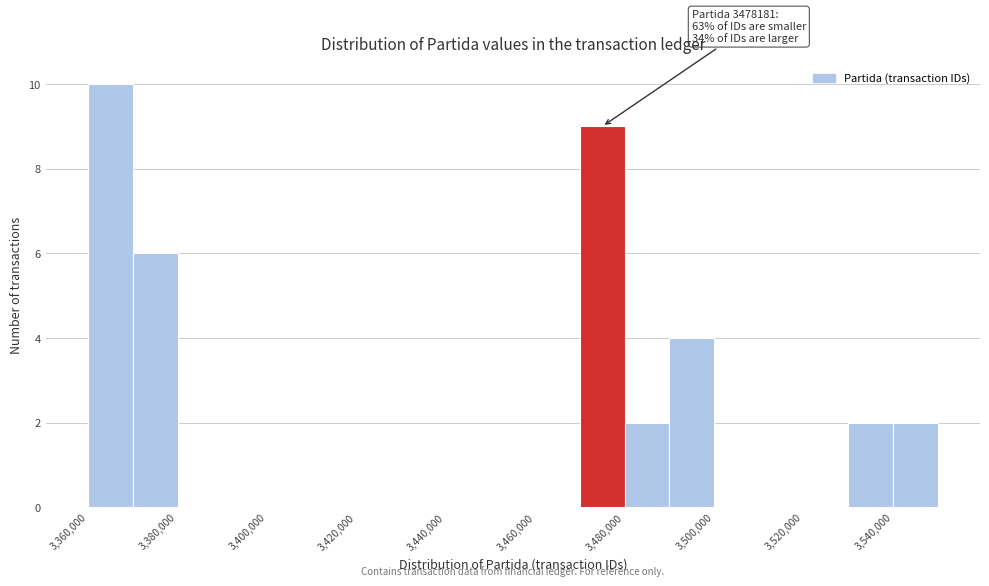

Over which range of the x-axis is the bar tallest?

3360000 to 3370000